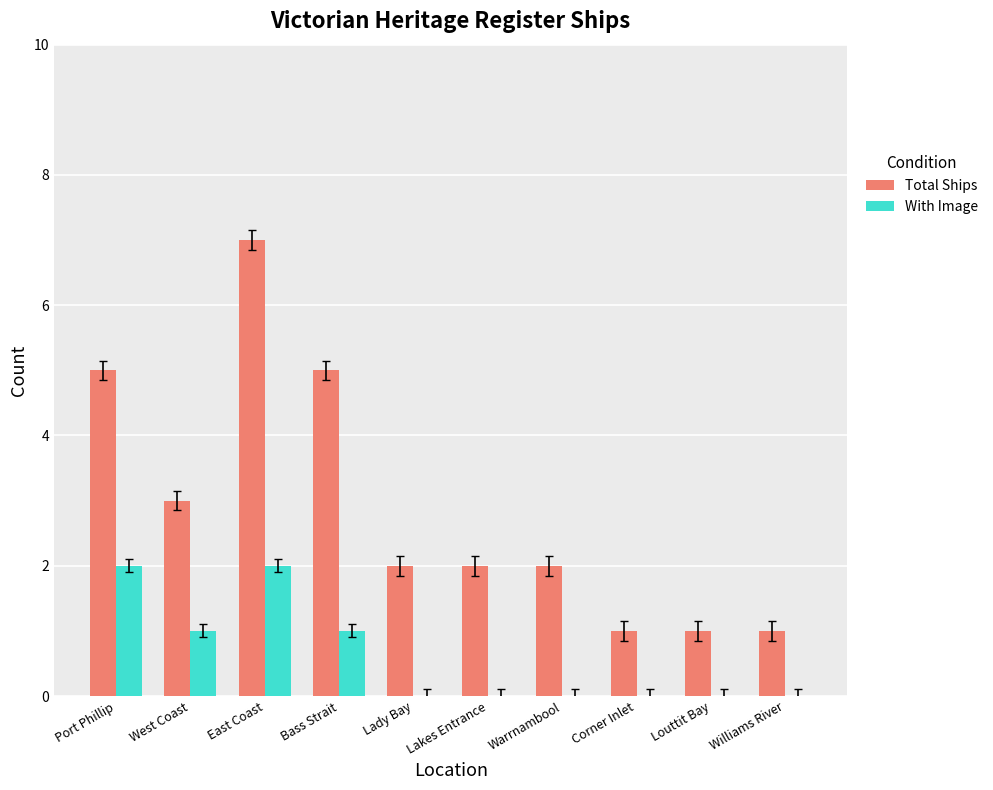

The value of Total Ships at Lady Bay is 3. True or false?

False